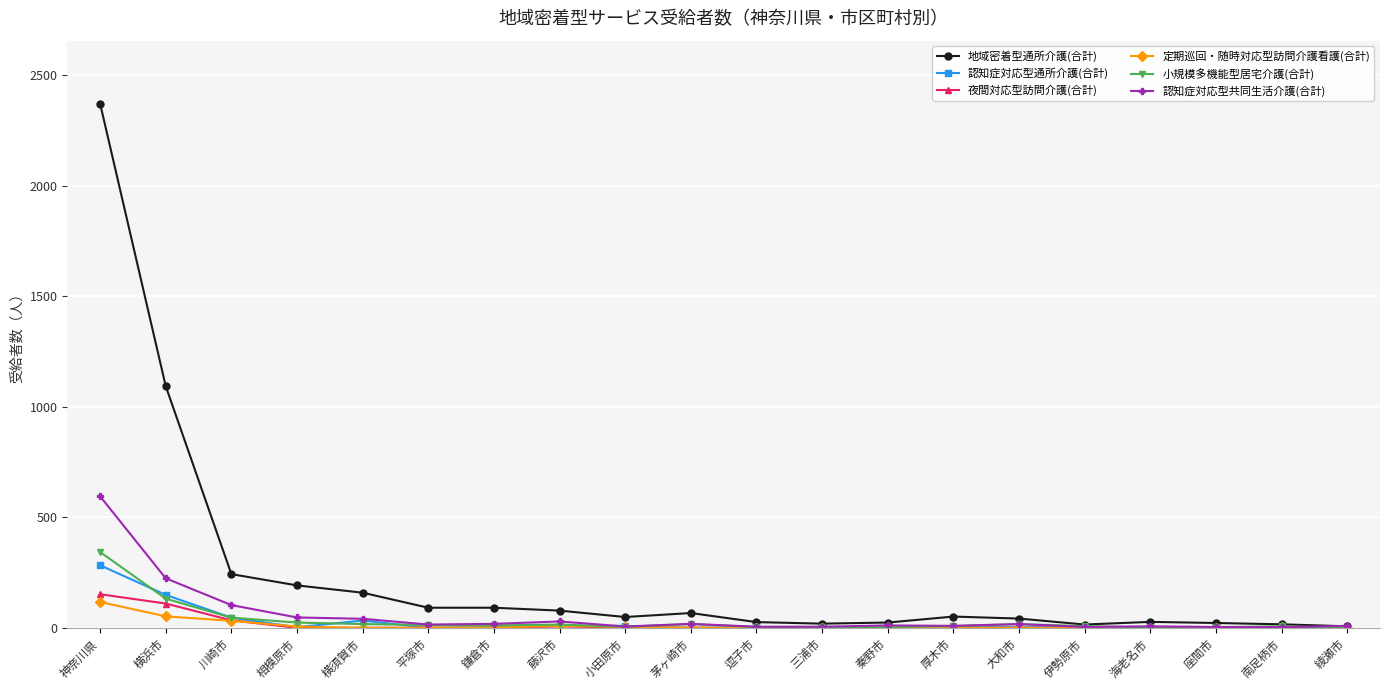

Is it true that 夜間対応型訪問介護(合計) equals 0 at 座間市?

True